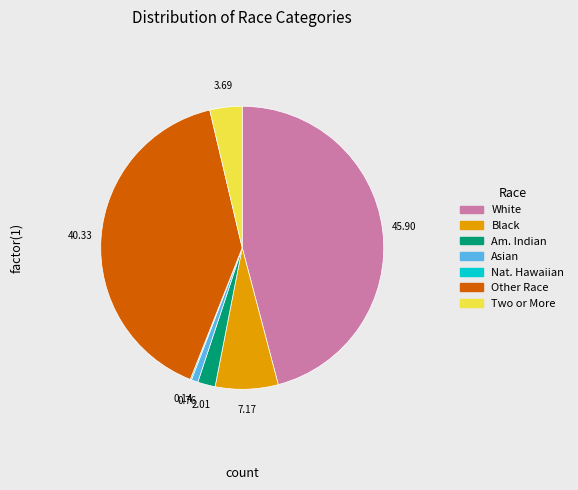

Is there a majority slice in this chart?

No